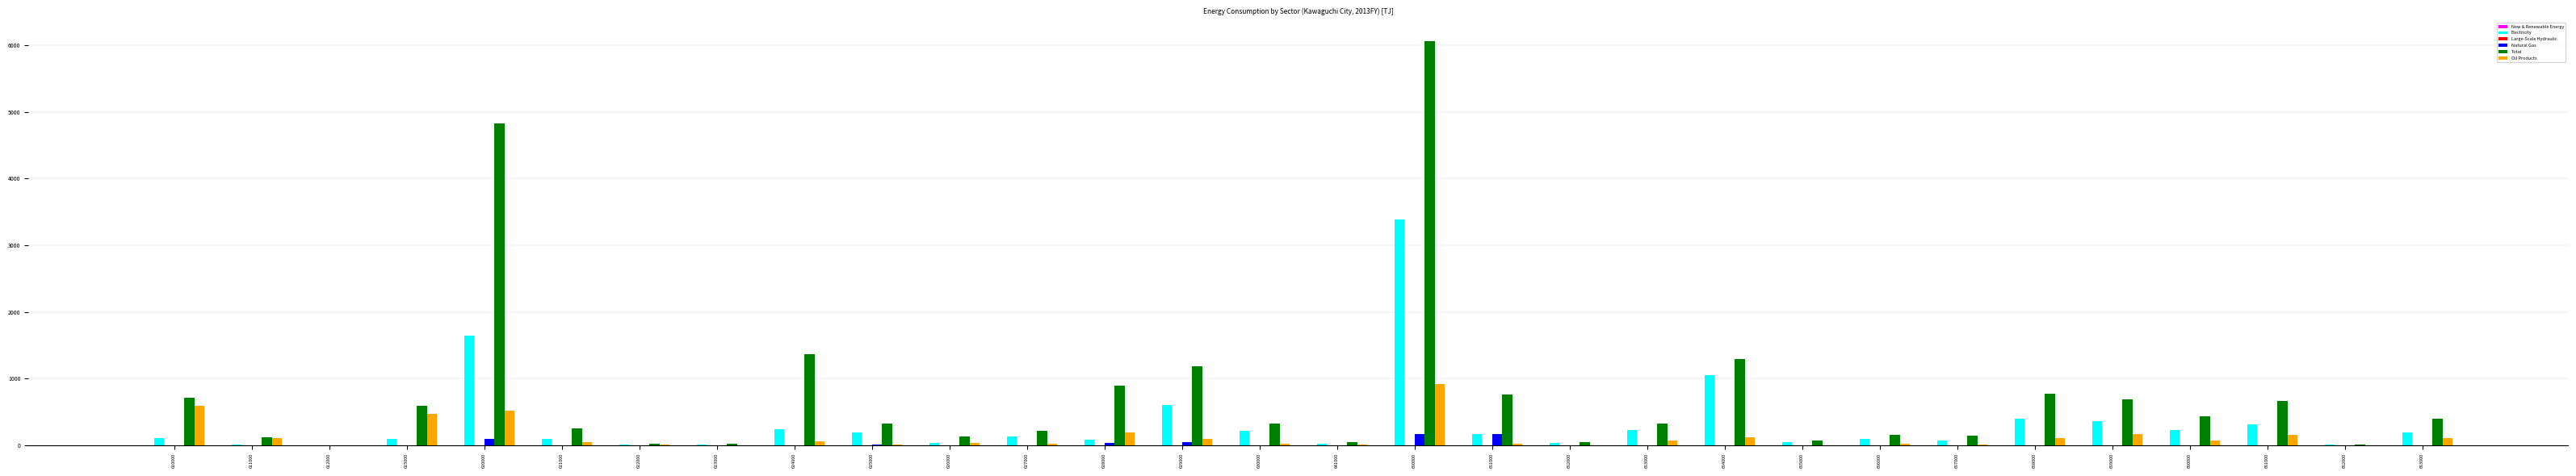

What is the highest value of the Total series?

6061.3